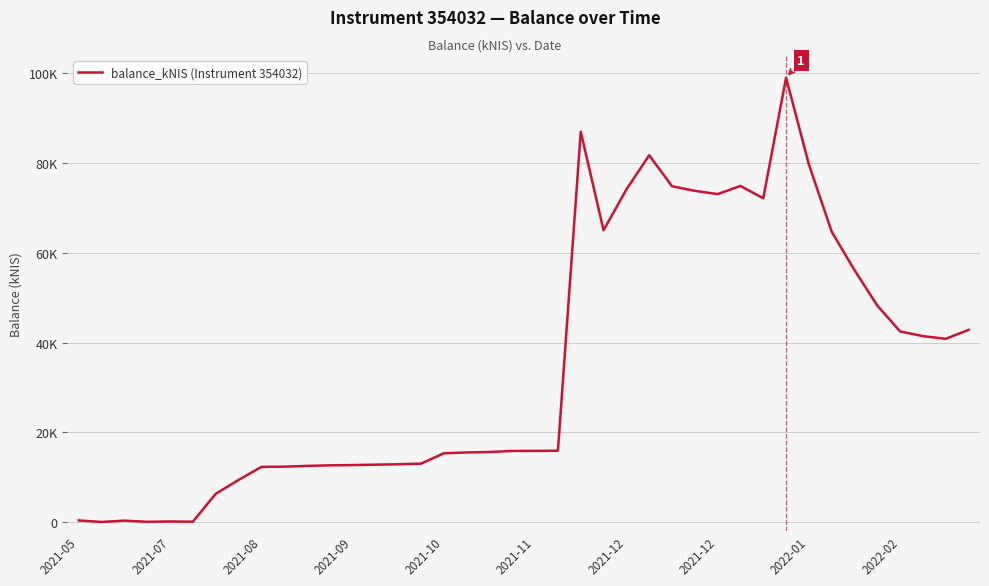

At which category does the chart reach its peak across all series?

31